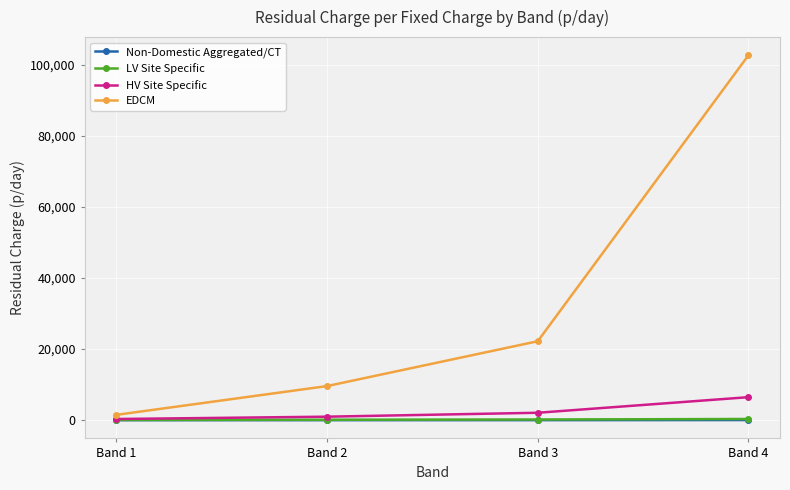

At which label is EDCM closest to 52062?

Band 3